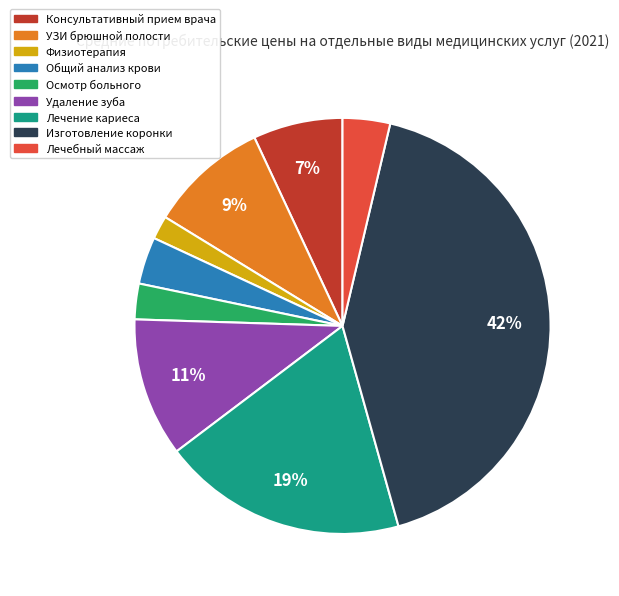

Is there a majority slice in this chart?

No